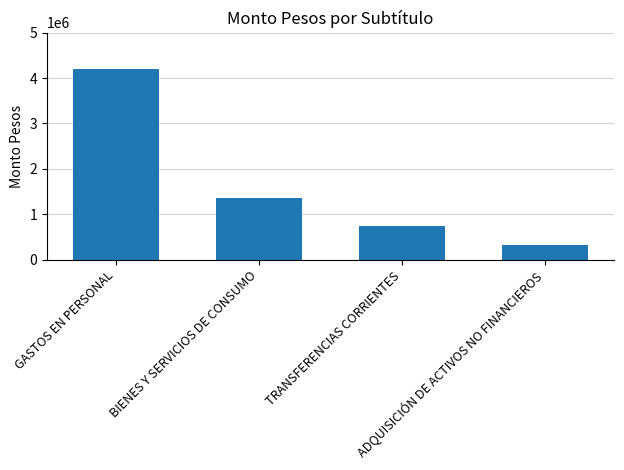

Reading left to right, extract all data points from this chart.

GASTOS EN PERSONAL=4201757	BIENES Y SERVICIOS DE CONSUMO=1350207	TRANSFERENCIAS CORRIENTES=742383	ADQUISICIÓN DE ACTIVOS NO FINANCIEROS=320553